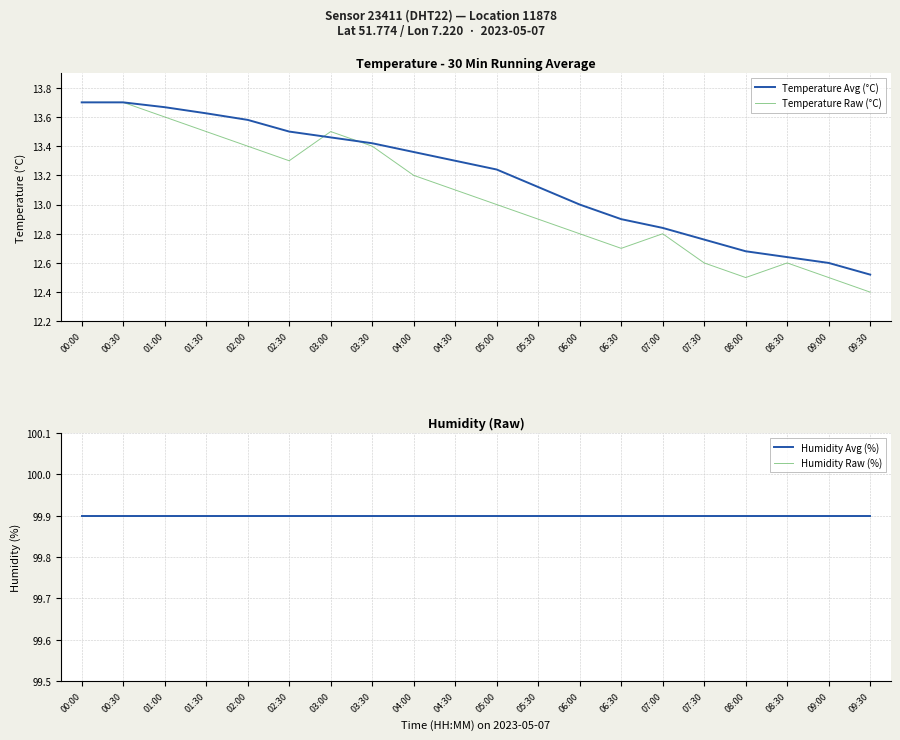

True or false: Temperature Raw (°C) has a value of 13.3 at 02:30.

True